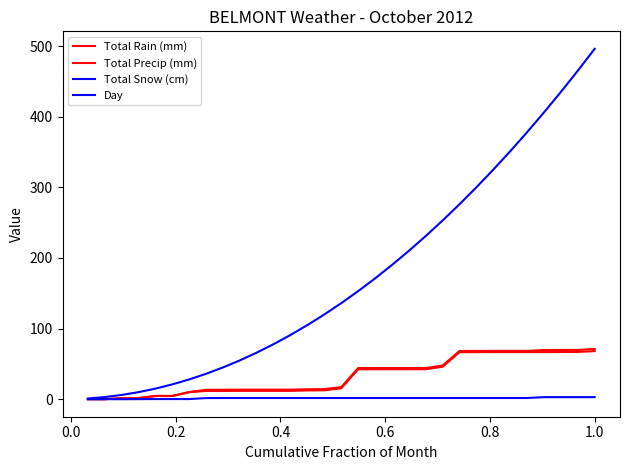

True or false: Day and Total Snow (cm) intersect in this chart.

False